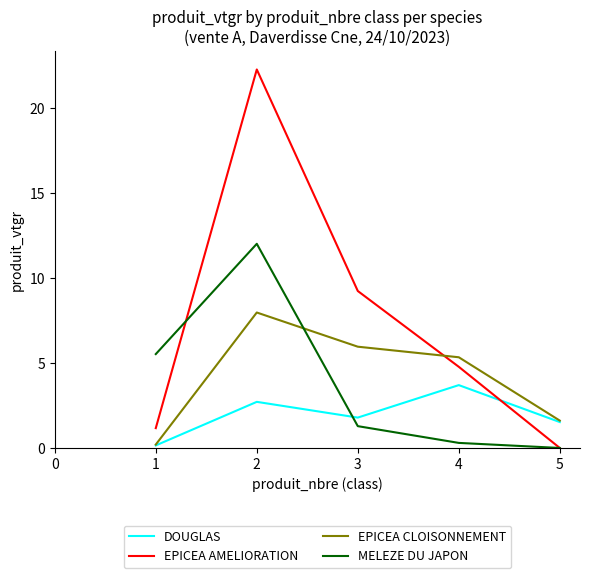

List the series in order of their peak value, highest first.

EPICEA AMELIORATION, MELEZE DU JAPON, EPICEA CLOISONNEMENT, DOUGLAS